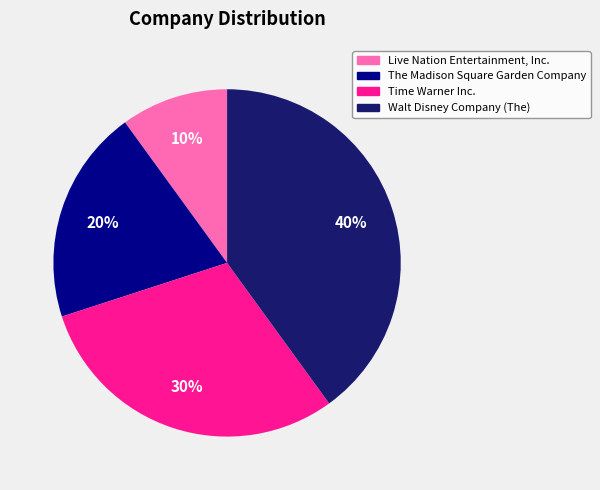

How many slices are in this pie chart?

4